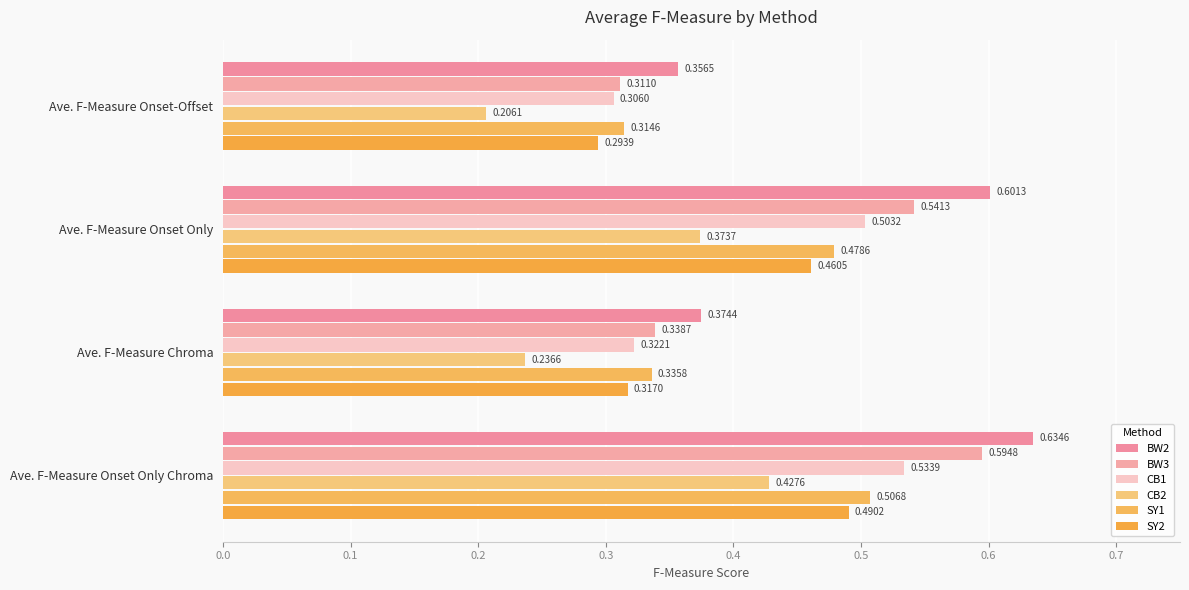

How many distinct data groups are displayed?

6